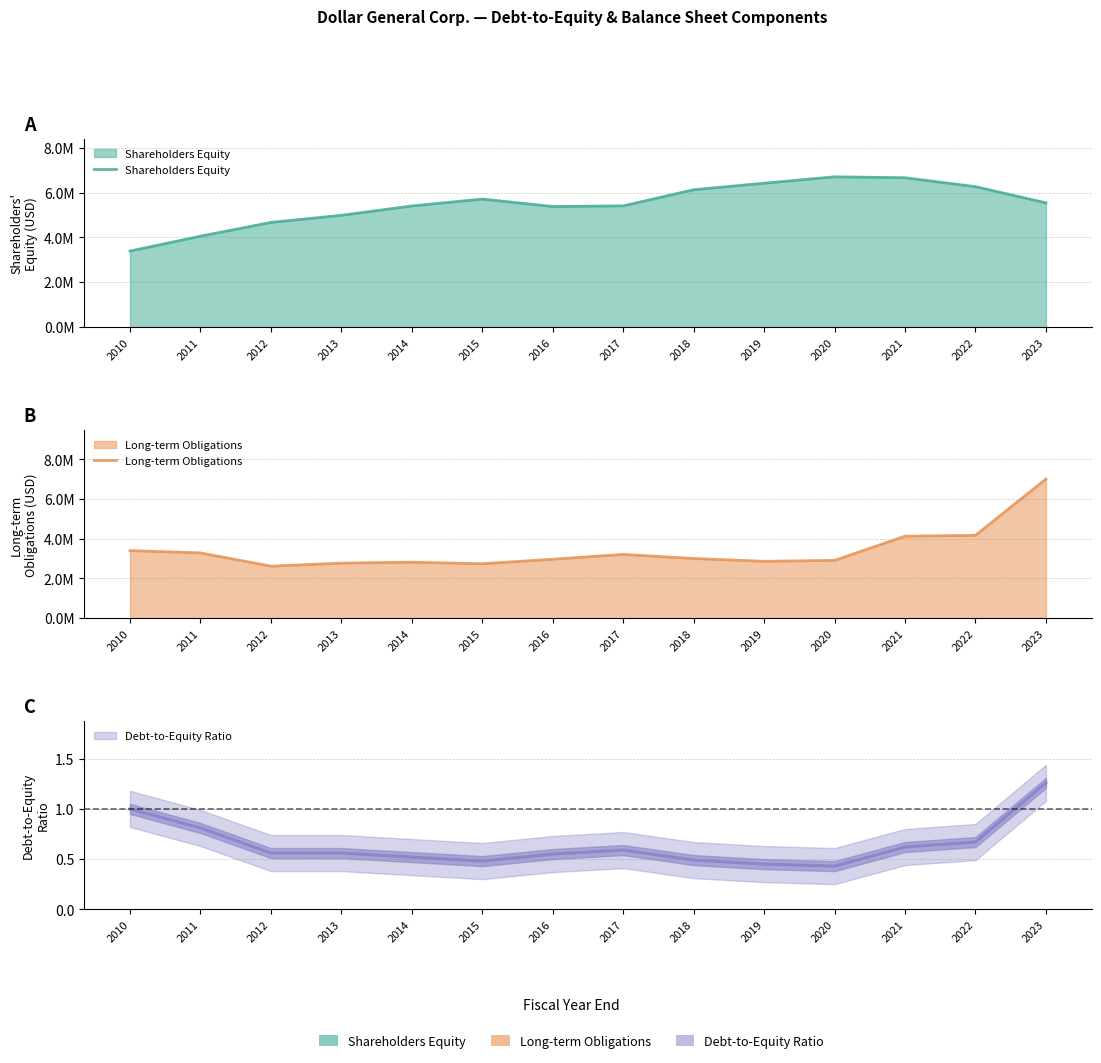

Is the value of Shareholders Equity at 2011 greater than the value of Long-term Obligations at 2016?

Yes